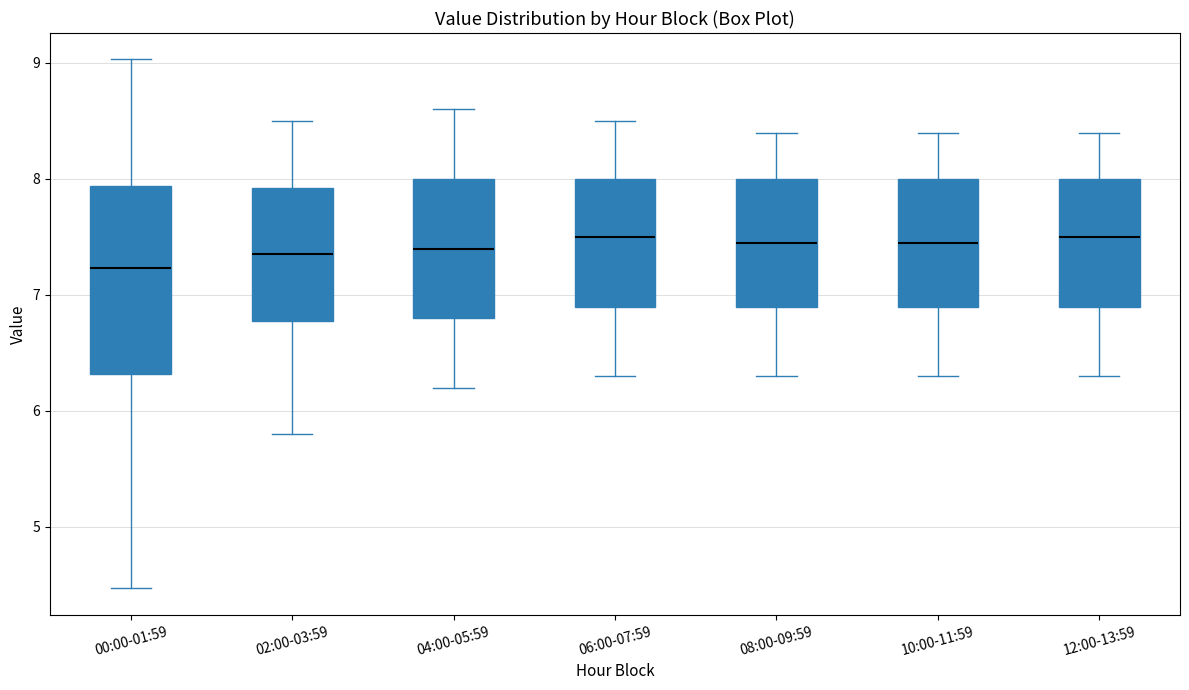

Which box has the lowest median line?

00:00-01:59